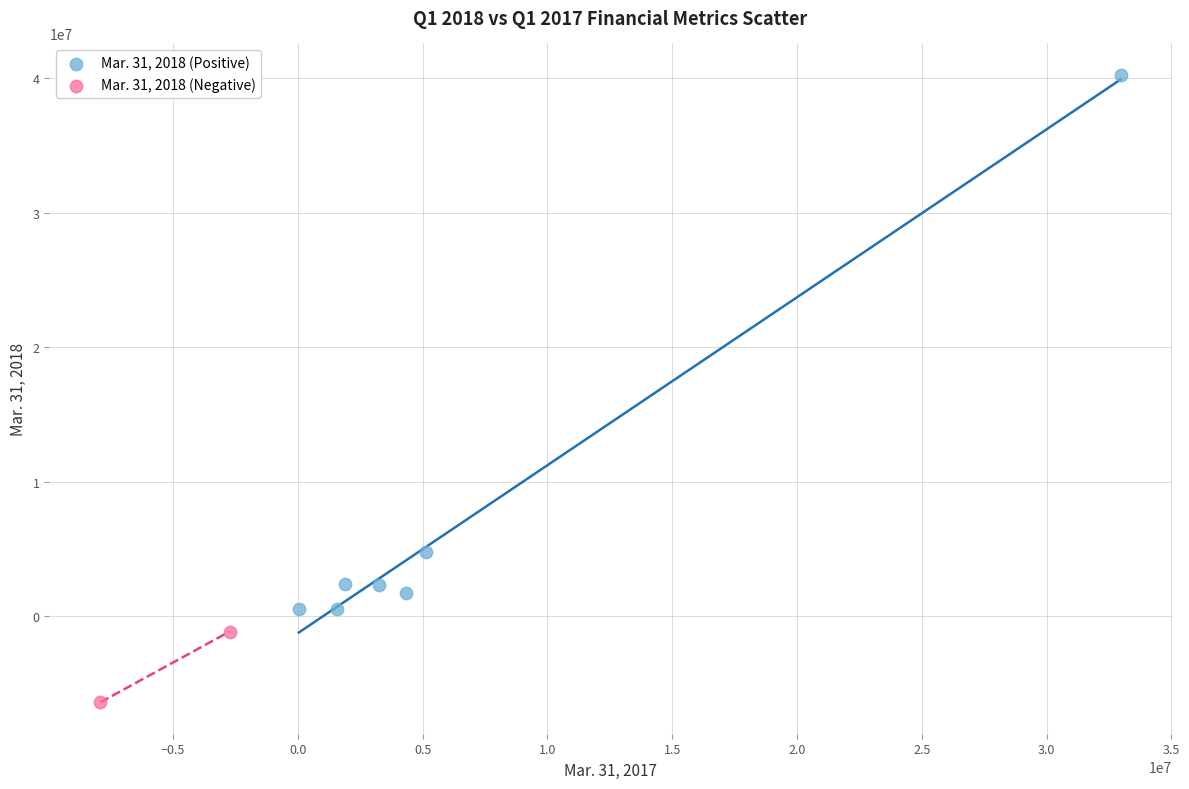

Which series has the widest spread of Y values?

Mar. 31, 2018 (Positive)